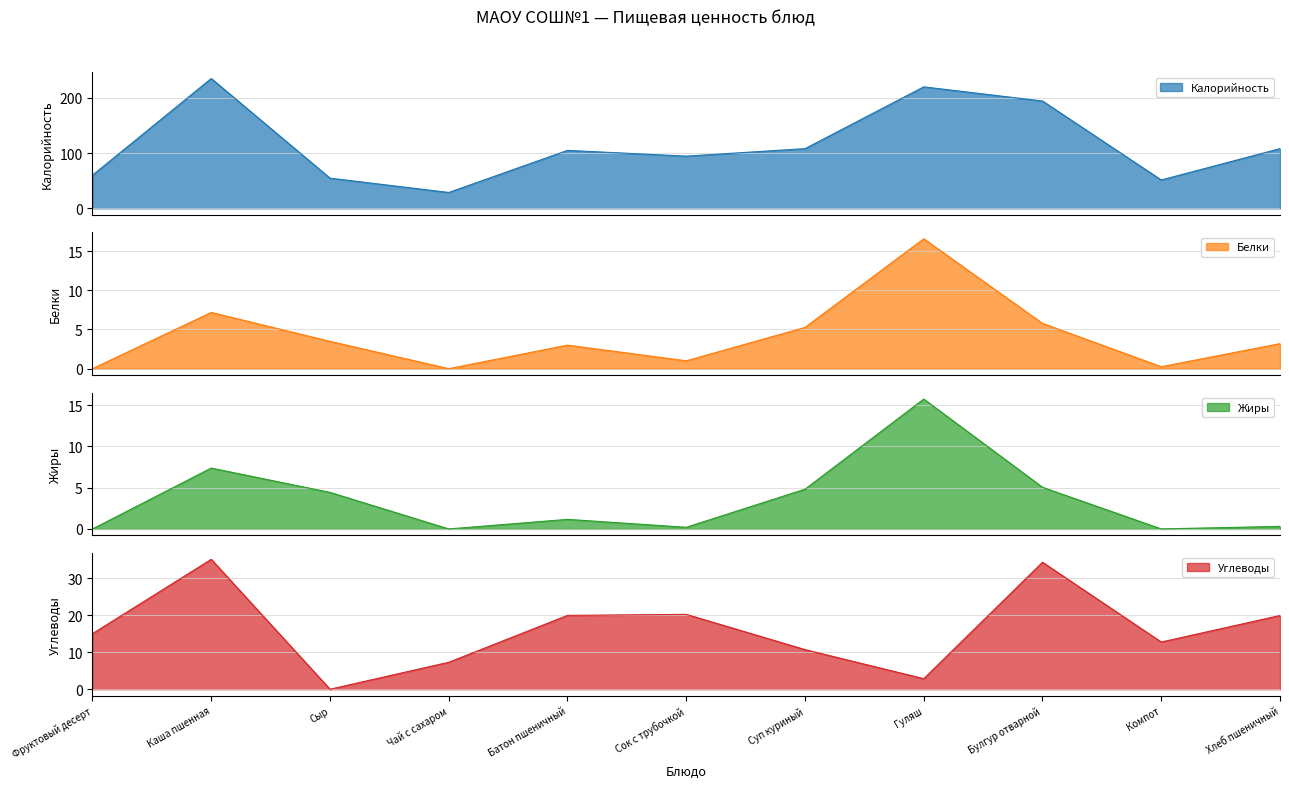

How many data points in Углеводы are above 15?

5